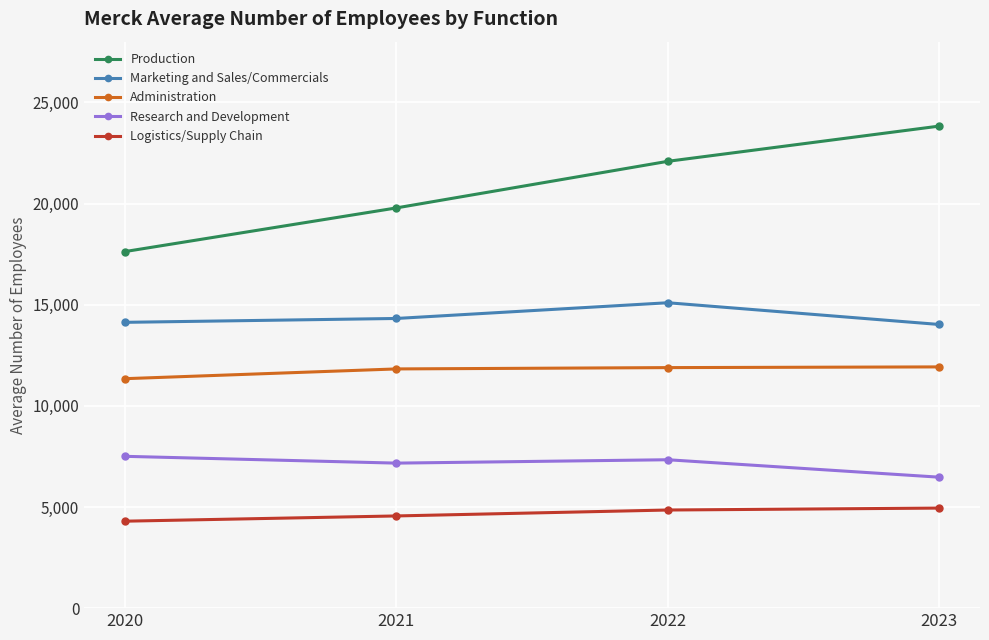

In Marketing and Sales/Commercials, how many points are higher than both neighbors (excluding endpoints)?

1